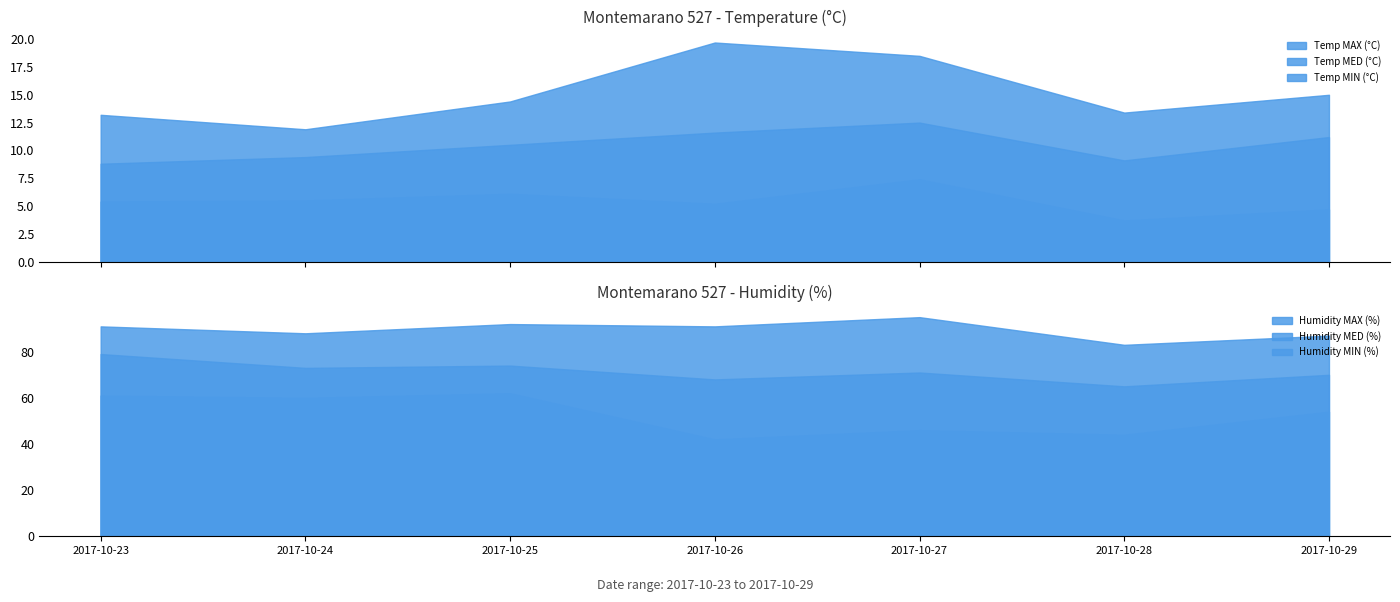

True or false: Humidity MED (%) and Temp MAX (°C) cross at least once.

False